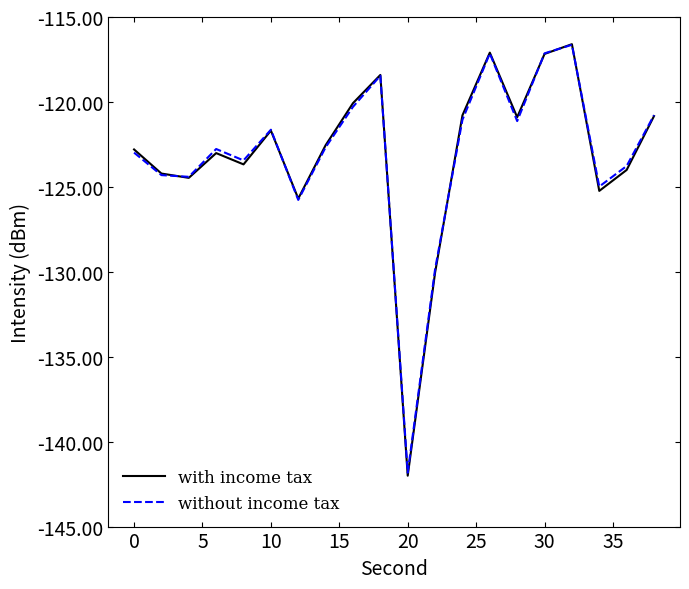

Does the chart display data point markers on the line(s)?

No